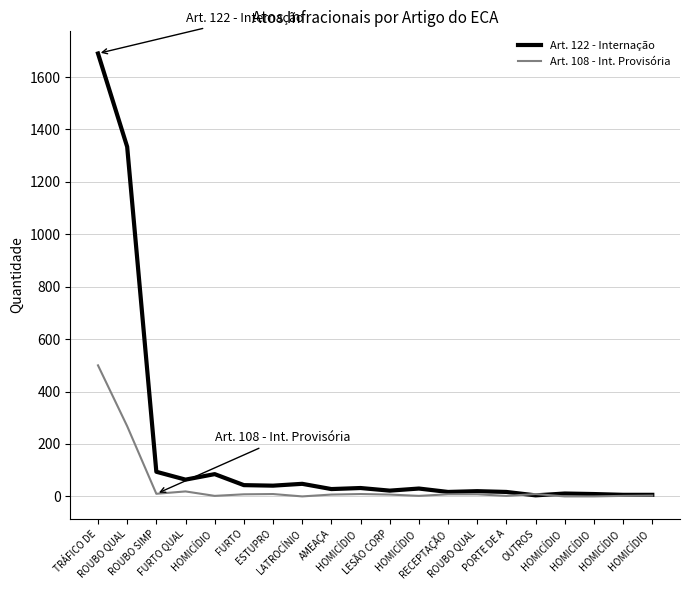

How many categories are shown in the chart?

20